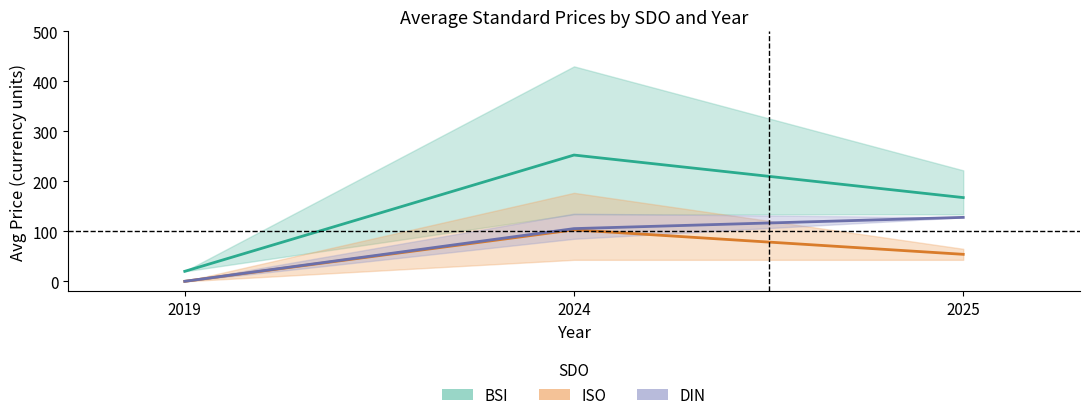

Which series has the largest range (max minus min)?

BSI (mean)